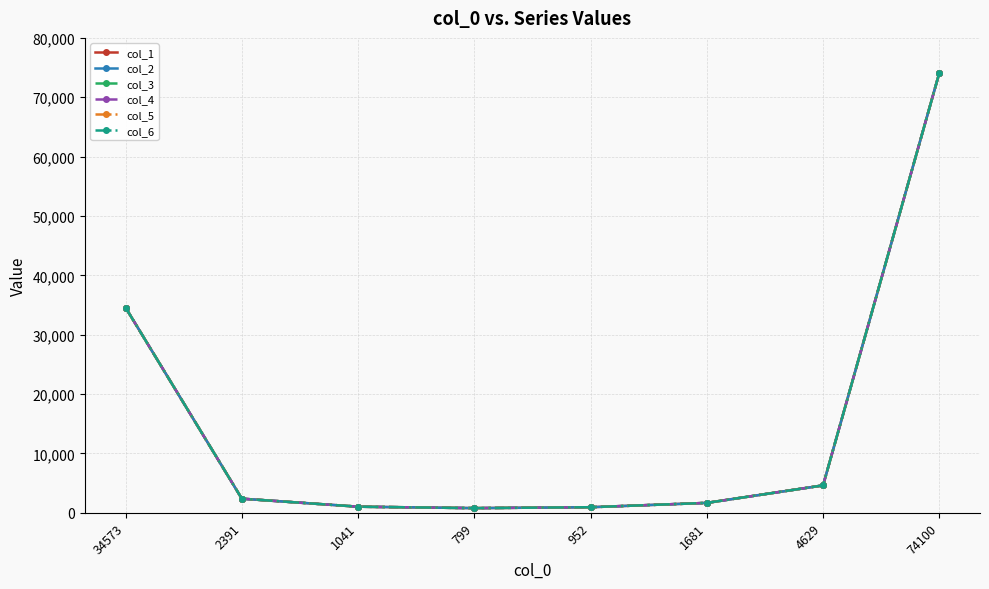

Where is the first local minimum for col_5?

799